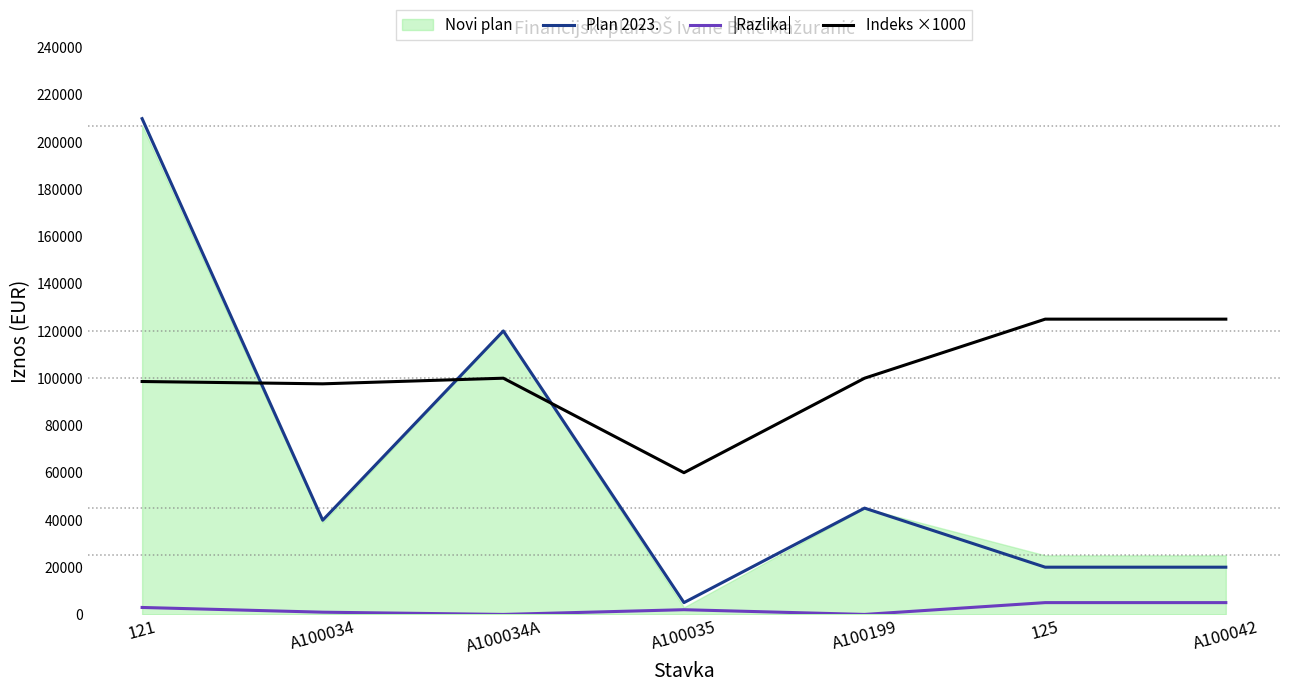

Which series has the largest total across all categories?

Indeks ×1000